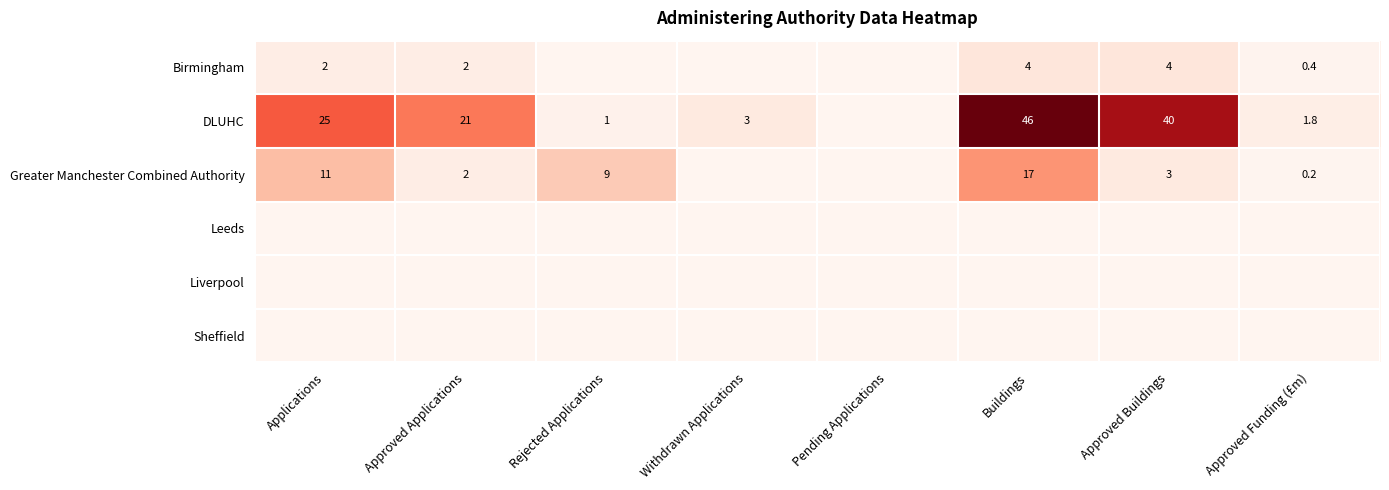

What is the greatest value displayed?

46.0